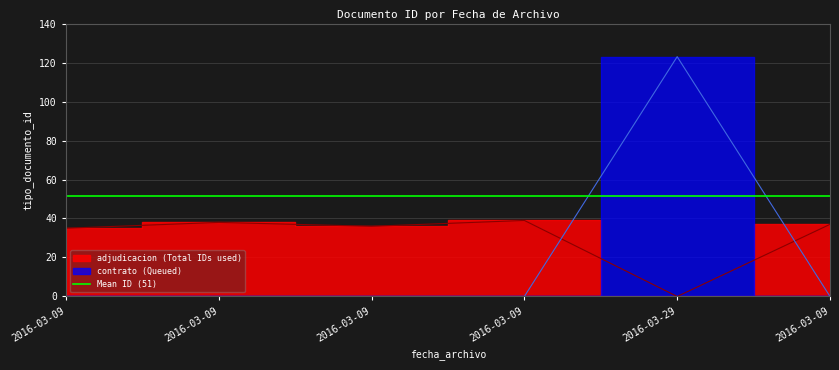

At which category does the chart reach its peak across all series?

2016-03-29